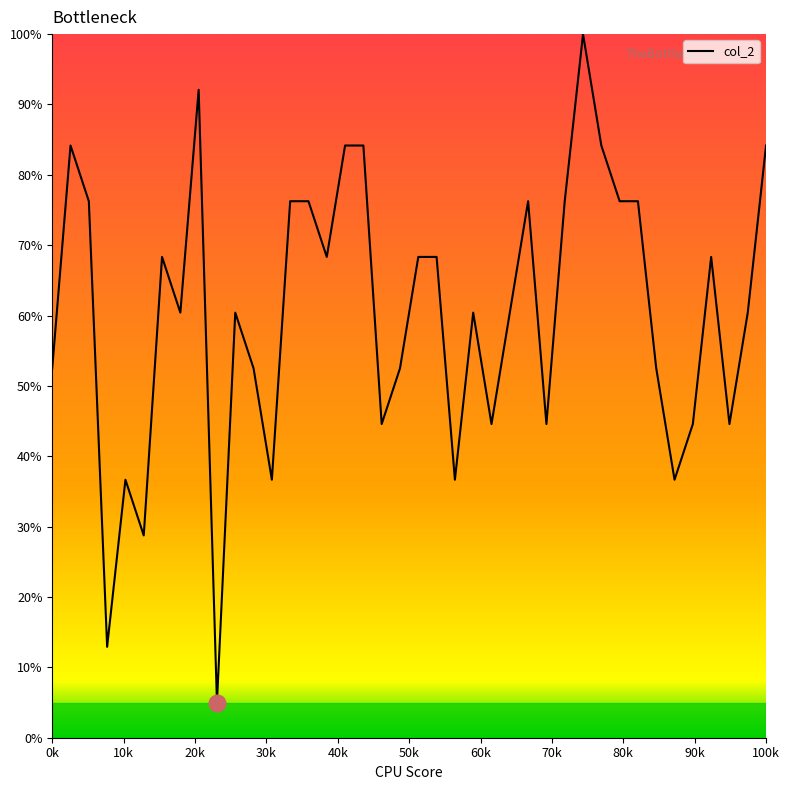

What is the maximum value shown in the chart?

100.0